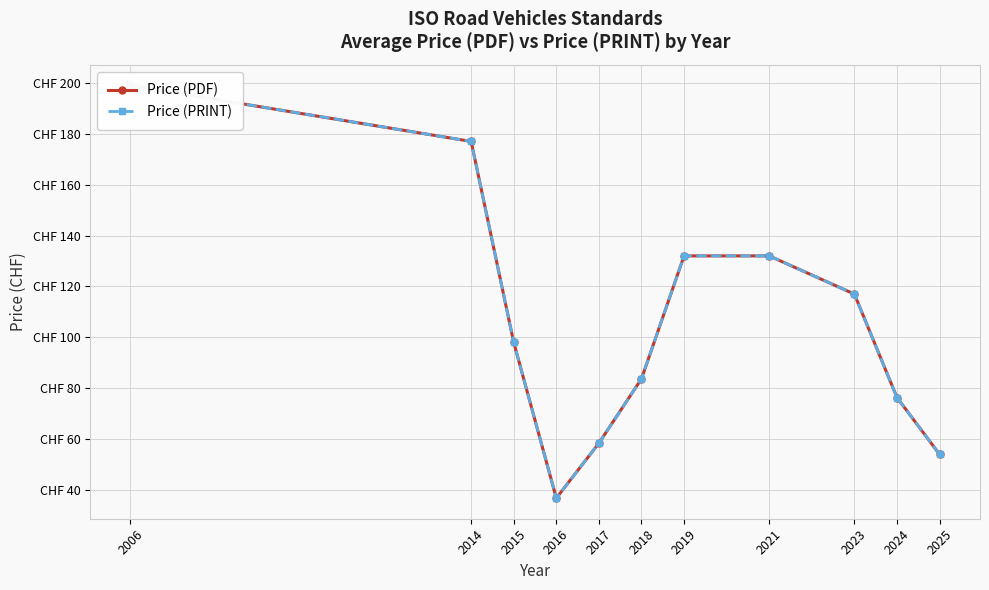

How many categories are shown in the chart?

11